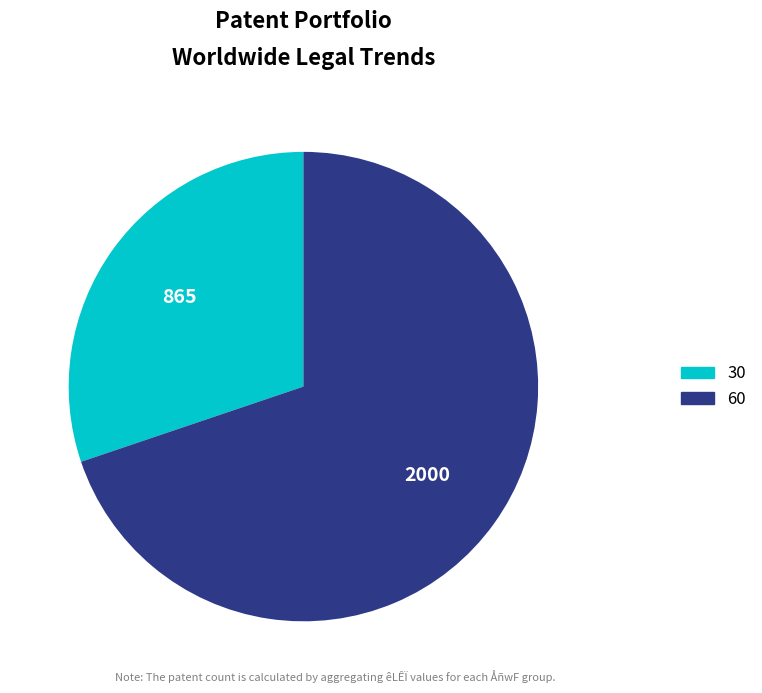

Does any single category account for the majority?

Yes